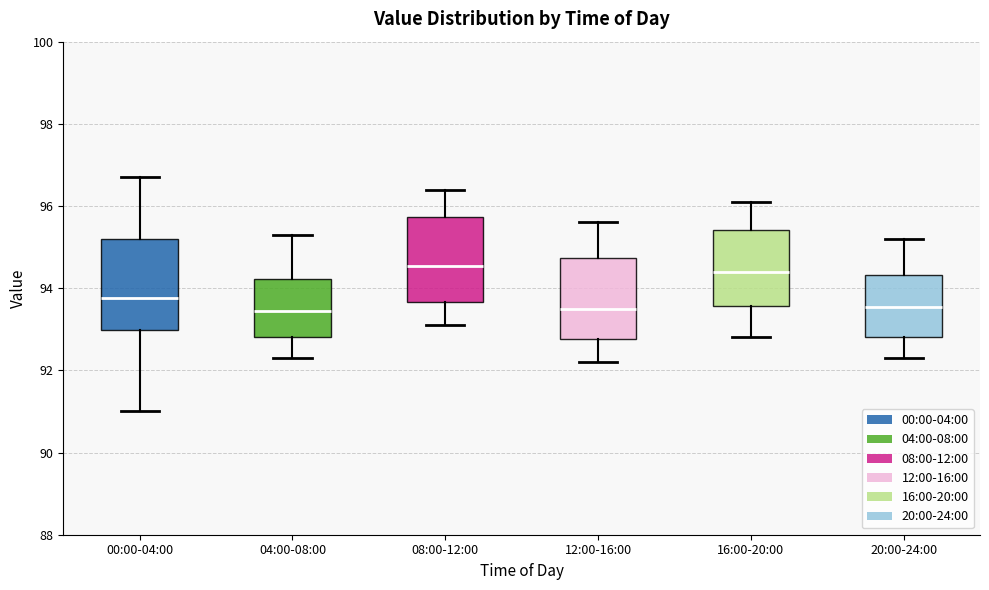

Reading left to right, transcribe this box plot: for each box, give where its median line is, the range the box spans, and where its two whiskers end, as read against the y-axis. The values are not printed on the chart, so give them approximately, as read against the axis.

00:00-04:00: median 93.8, box 93.0 to 95.2, whiskers 91.0 to 96.8
04:00-08:00: median 93.4, box 92.8 to 94.2, whiskers 92.4 to 95.4
08:00-12:00: median 94.6, box 93.6 to 95.8, whiskers 93.2 to 96.4
12:00-16:00: median 93.6, box 92.8 to 94.8, whiskers 92.2 to 95.6
16:00-20:00: median 94.4, box 93.6 to 95.4, whiskers 92.8 to 96.2
20:00-24:00: median 93.6, box 92.8 to 94.4, whiskers 92.4 to 95.2